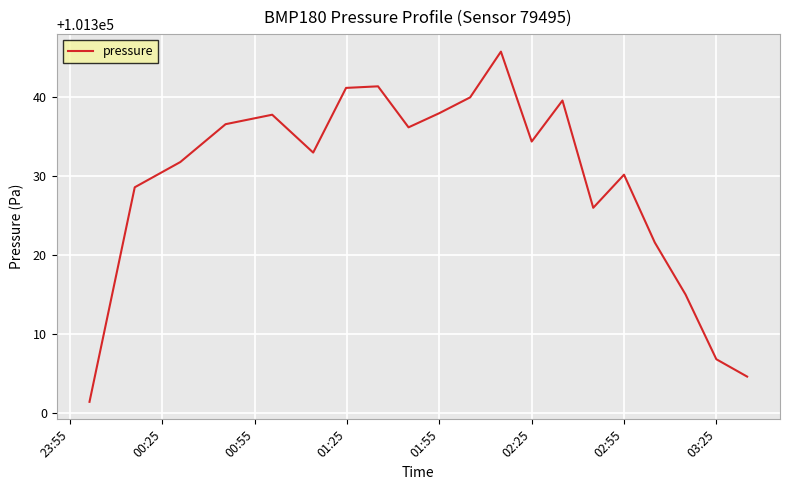

What is the minimum value shown in the chart?

101301.4